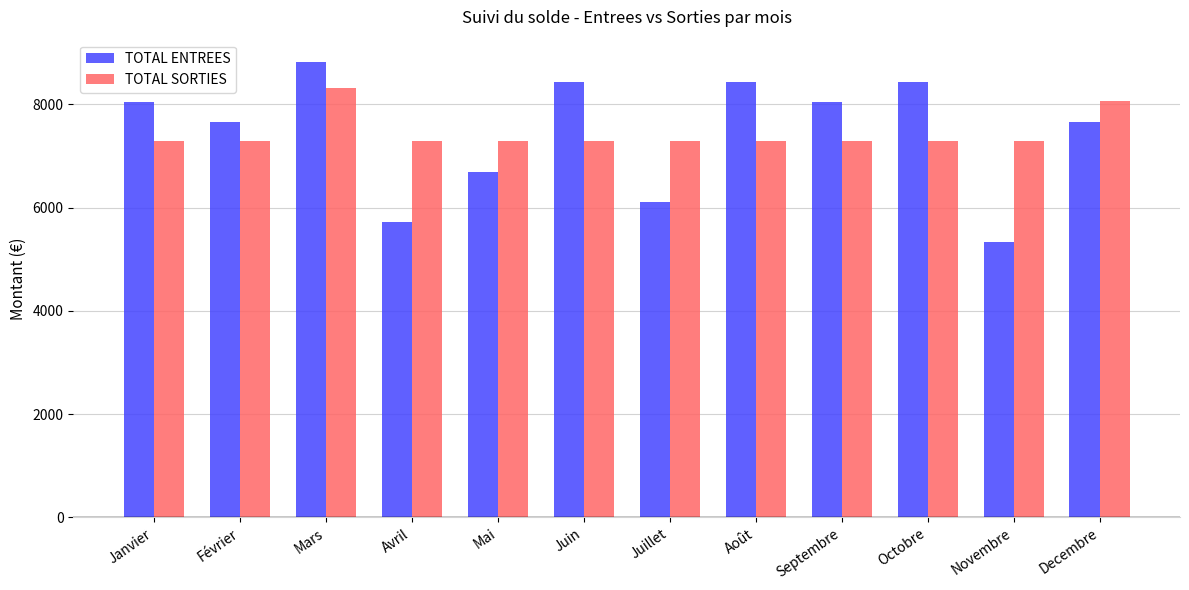

What is the total value across all series at Octobre?

15712.4